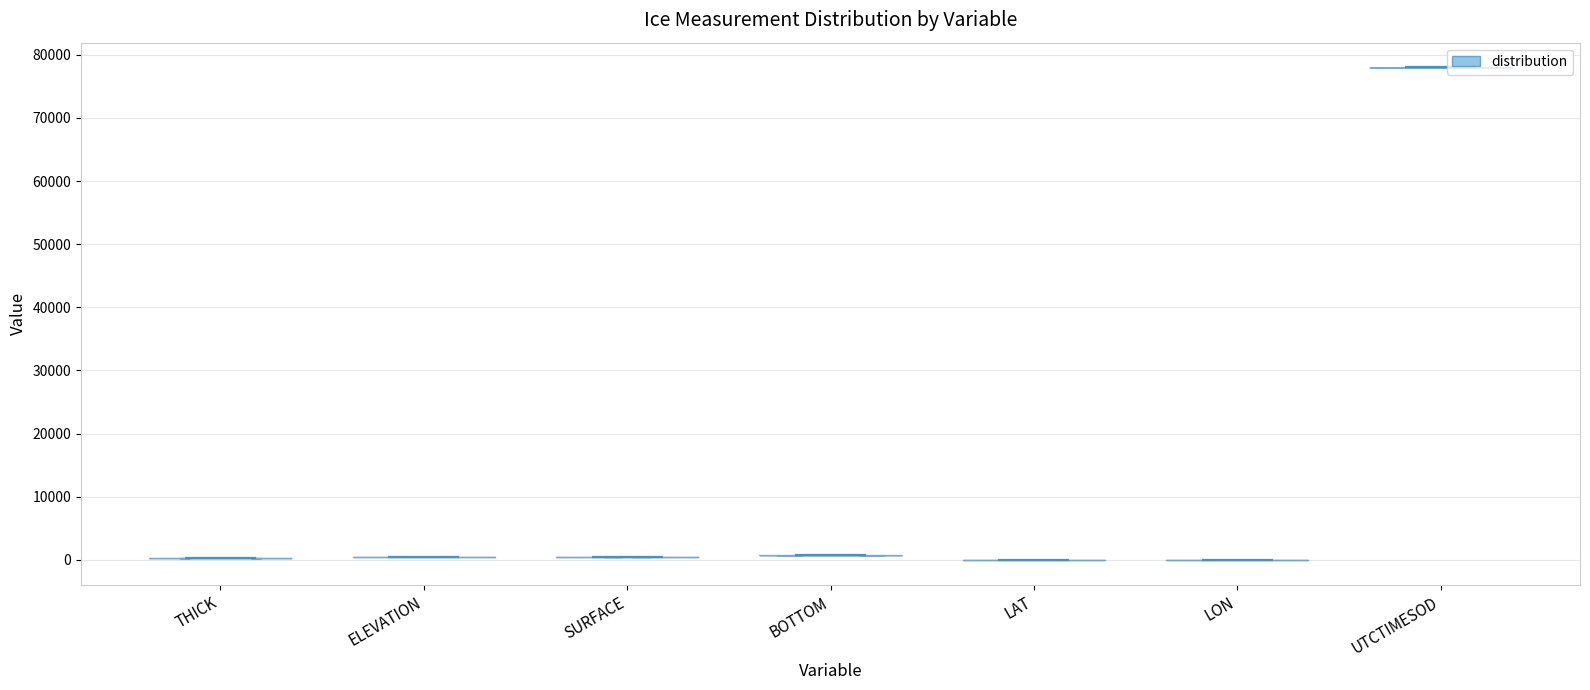

Which violin has the highest median line?

UTCTIMESOD